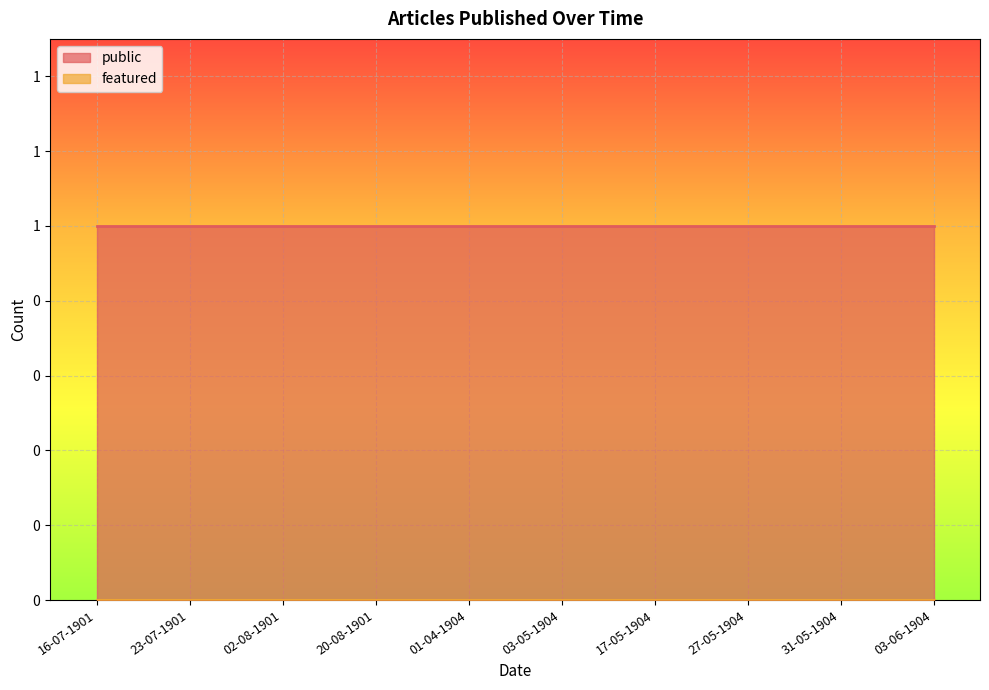

Rank the series by their maximum value, from highest to lowest.

public, featured